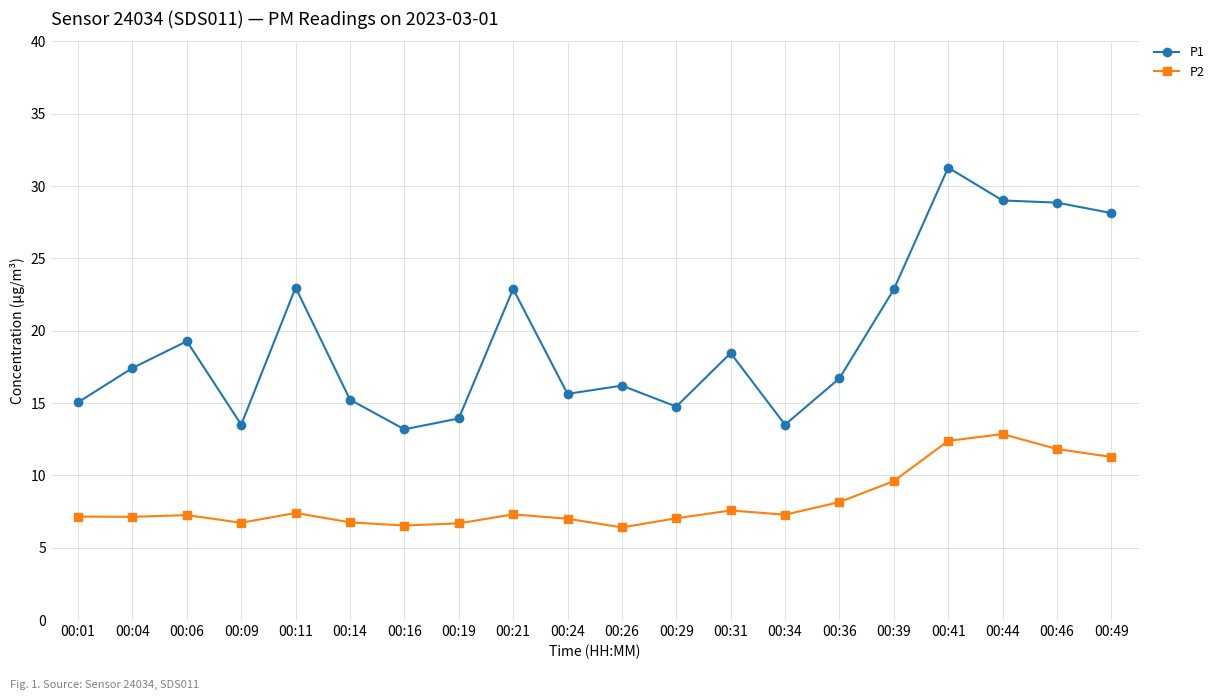

What value does the P1 series have at 00:44?

29.0